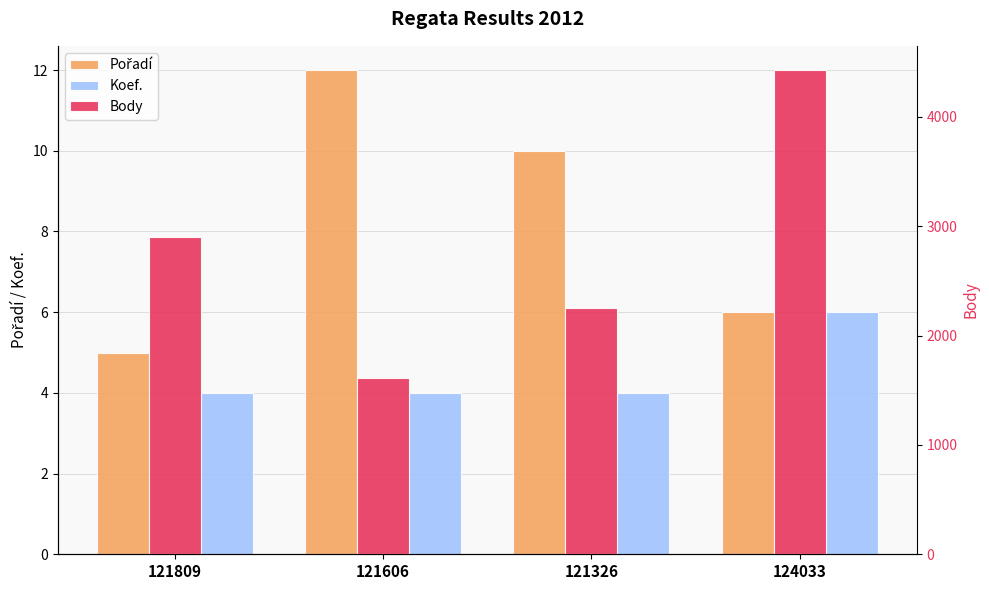

What are all the series names shown in the legend?

Pořadí, Koef., Body